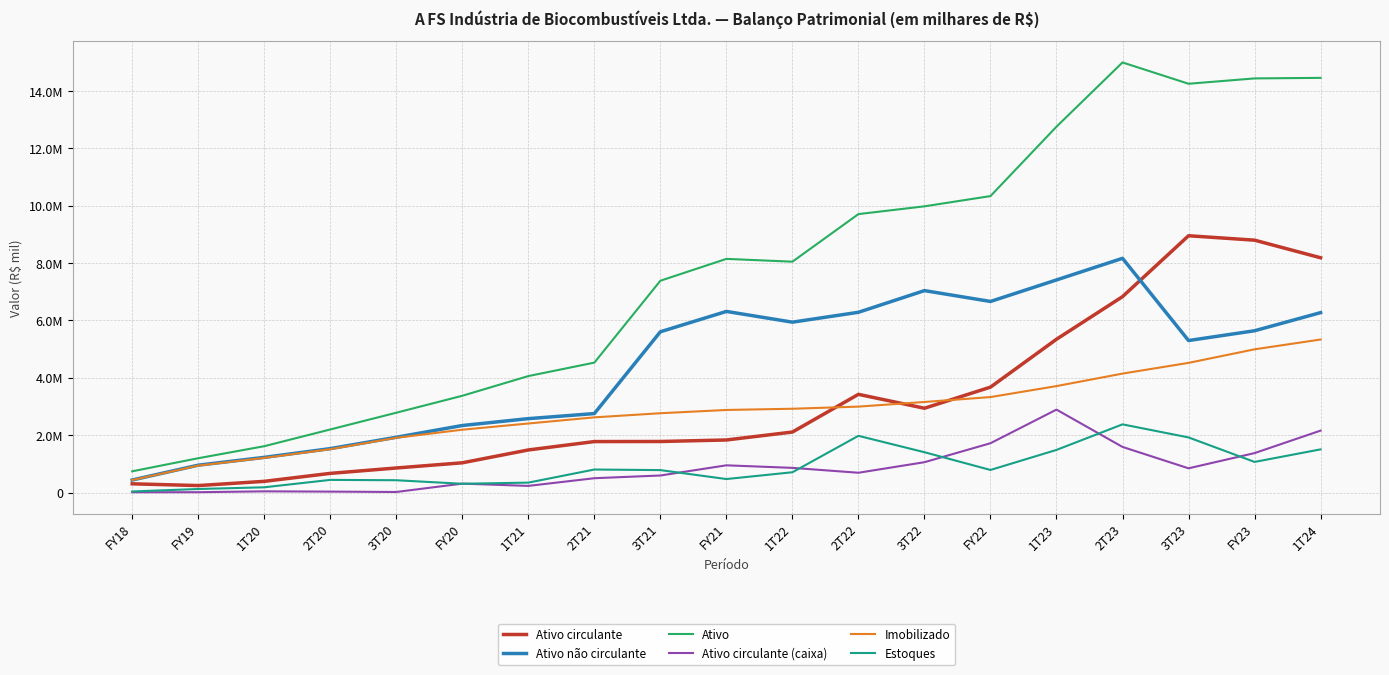

Rank the categories by Imobilizado value from lowest to highest.

FY18, FY19, 1T20, 2T20, 3T20, FY20, 1T21, 2T21, 3T21, FY21, 1T22, 2T22, 3T22, FY22, 1T23, 2T23, 3T23, FY23, 1T24